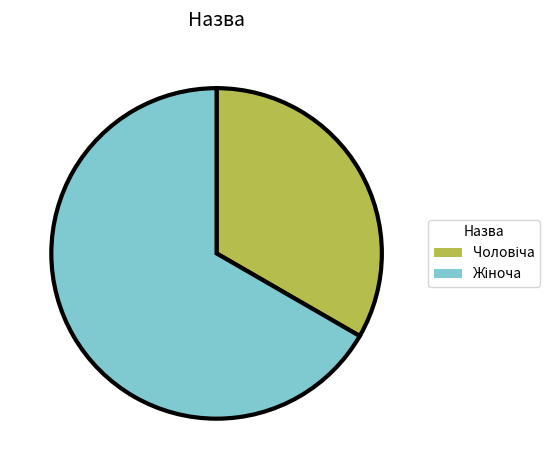

Does any single category account for the majority?

Yes